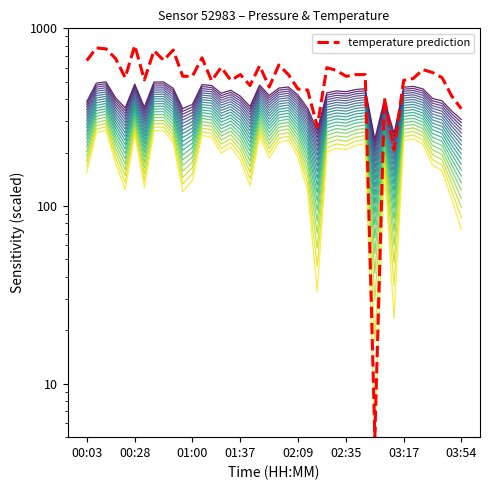

Is the value of temperature prediction at 36 greater than the value of pressure_band_0 at 36?

Yes